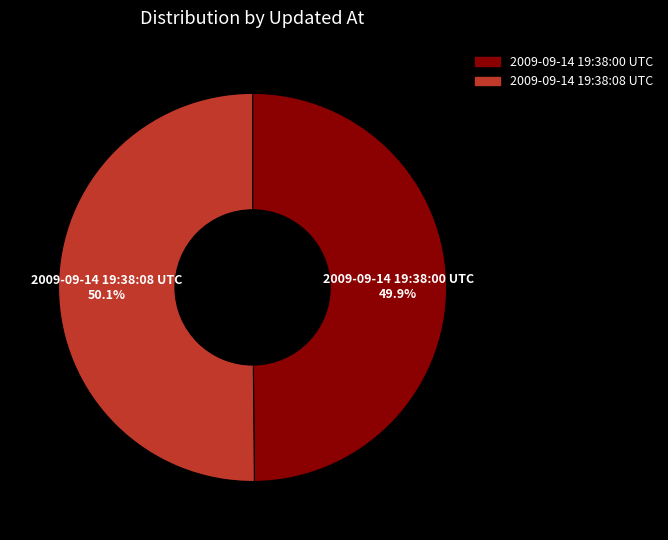

What is the ratio of the value at 2009-09-14 19:38:08 UTC to the value at 2009-09-14 19:38:00 UTC?

1.0